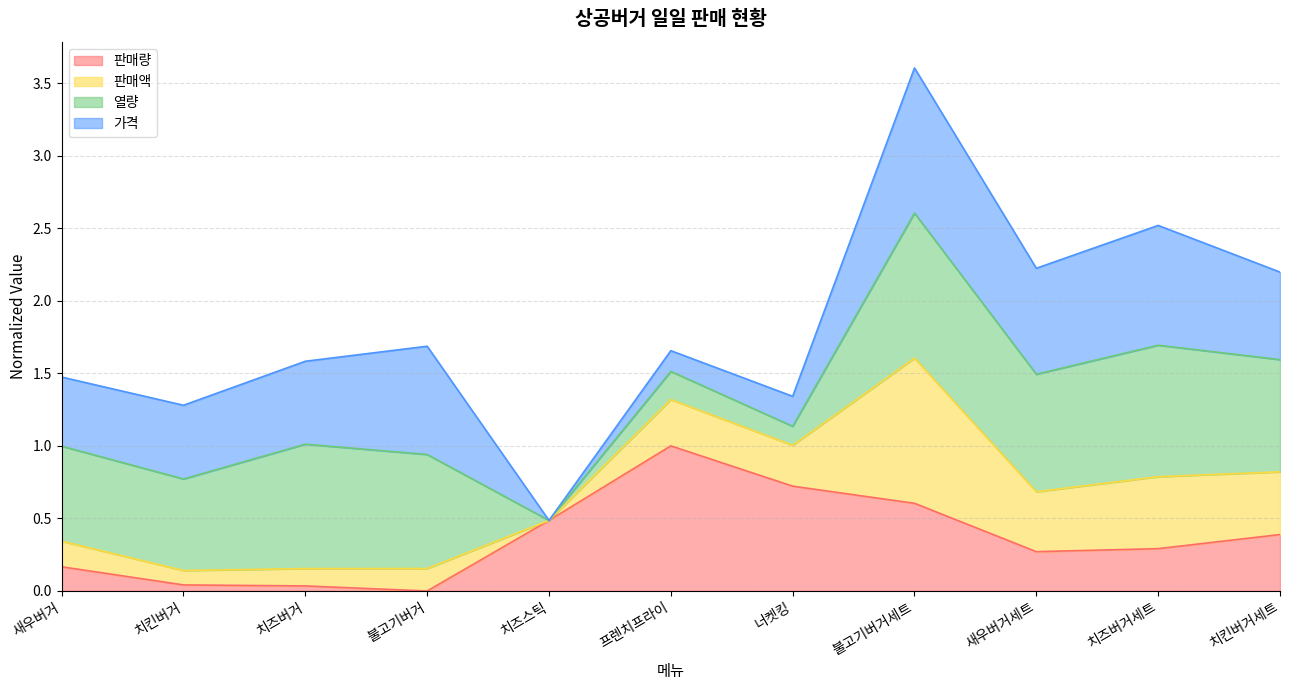

What is the highest value of the 판매량 series?

1.0